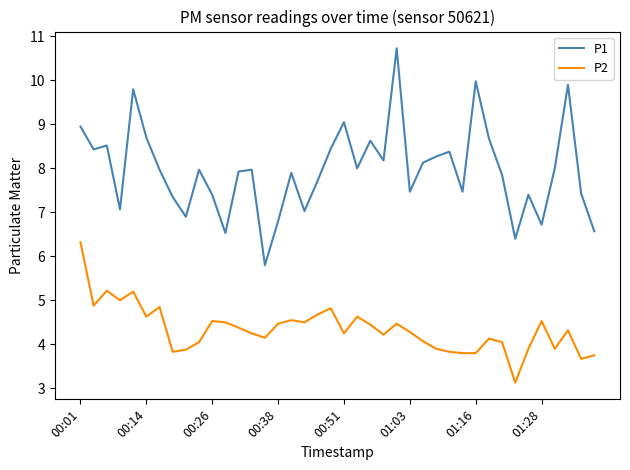

Rank the series by their average value, from lowest to highest.

P2, P1